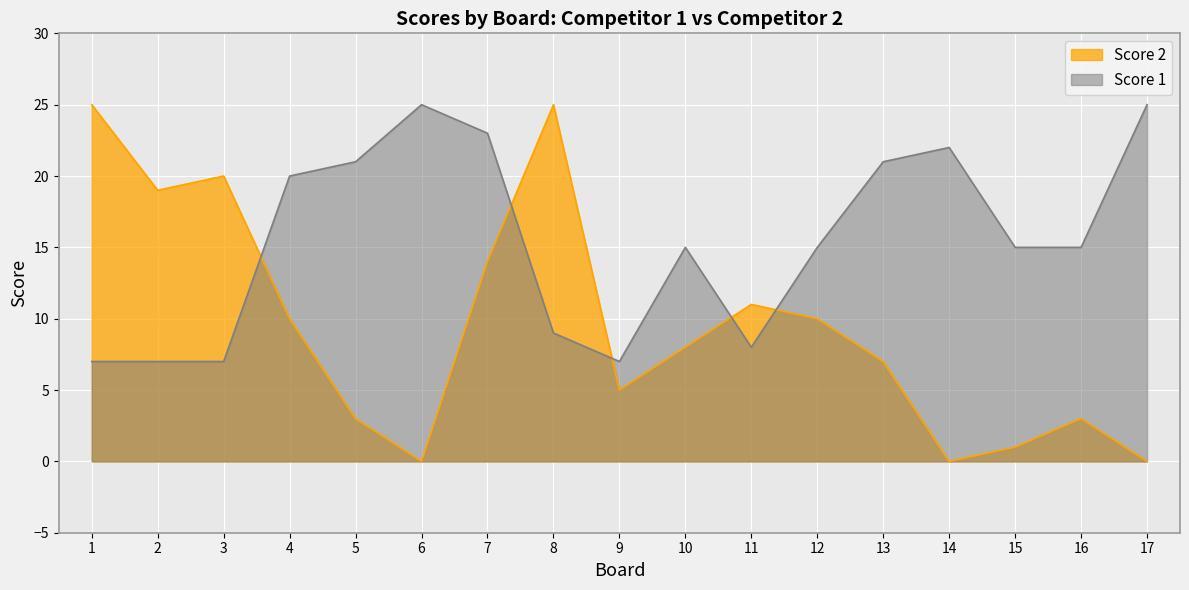

How many data points in Score 2 are less than 8?

8